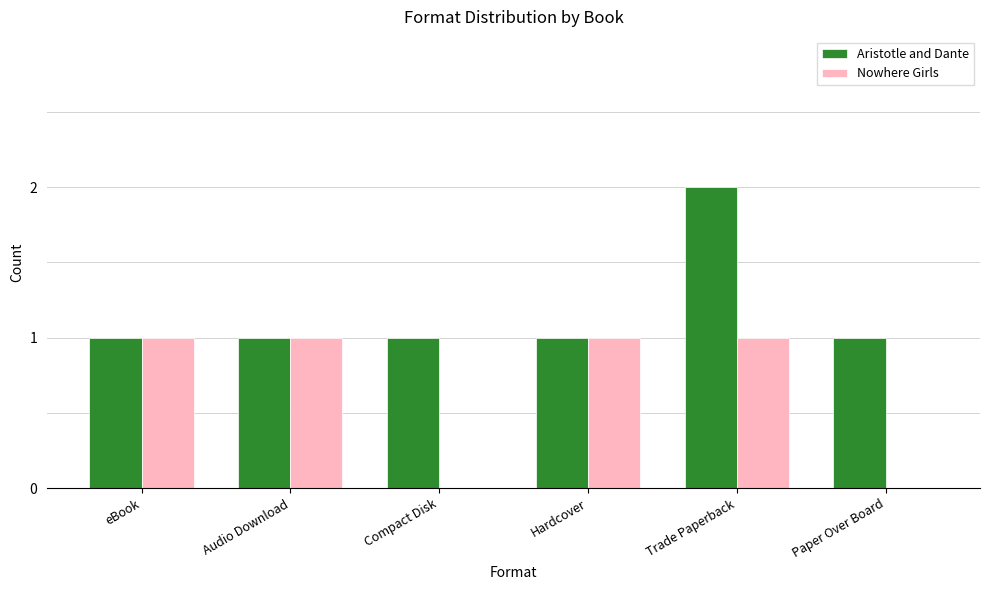

What is the spread (max minus min) of values at Paper Over Board?

1